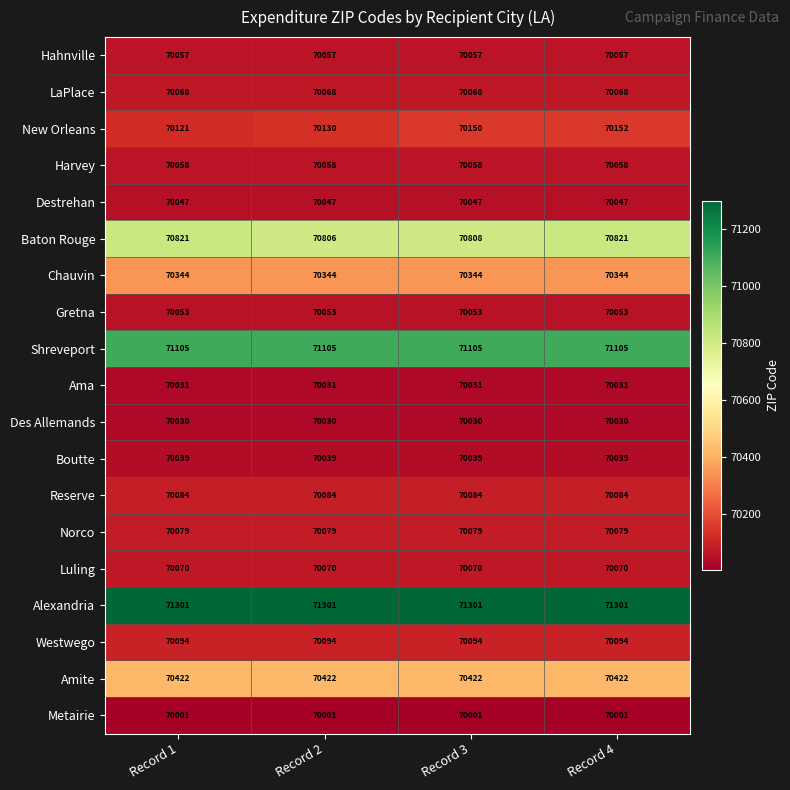

What is the sum of all Des Allemands values?

280120